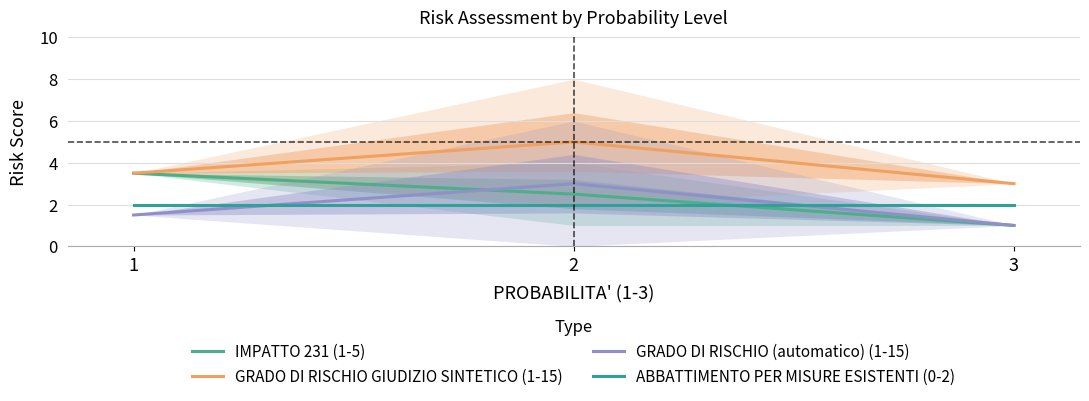

True or false: GRADO DI RISCHIO GIUDIZIO SINTETICO (1-15) has a value of 5.0 at 2.

True